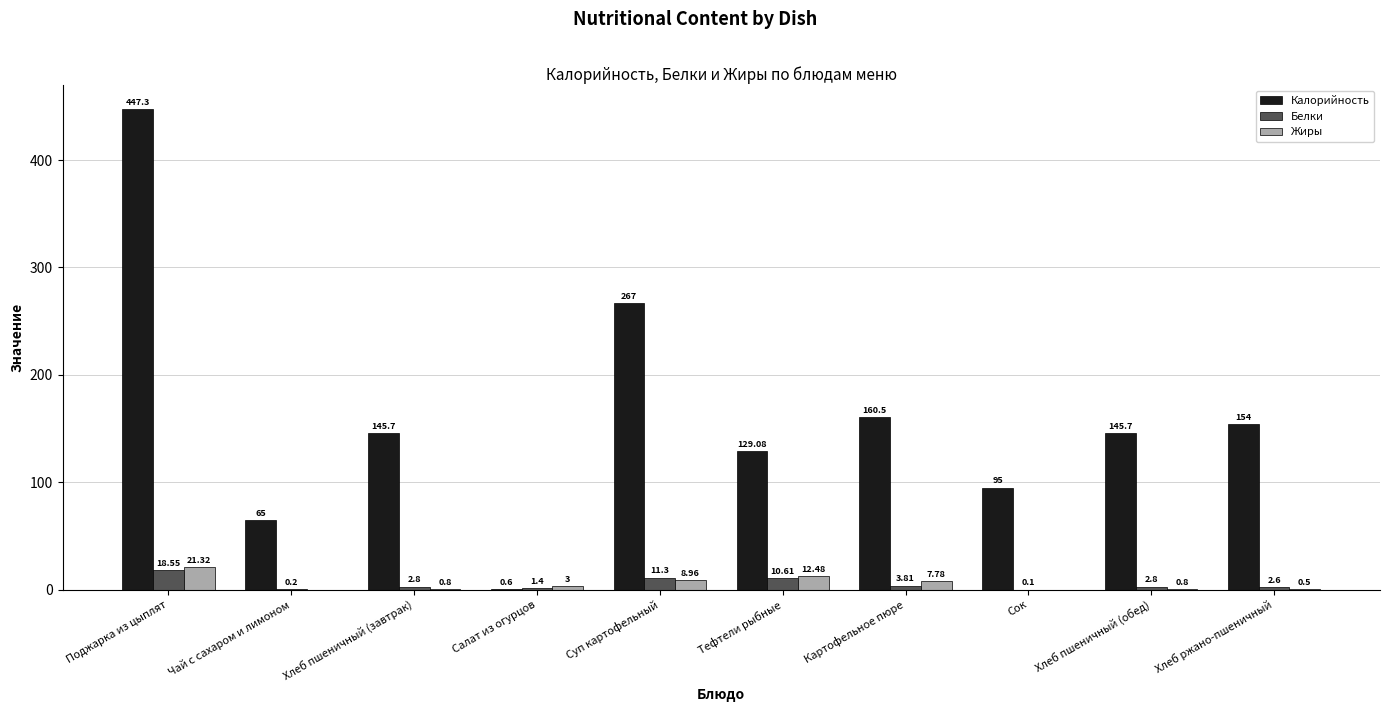

Where is Белки nearest to the value 9?

Тефтели рыбные